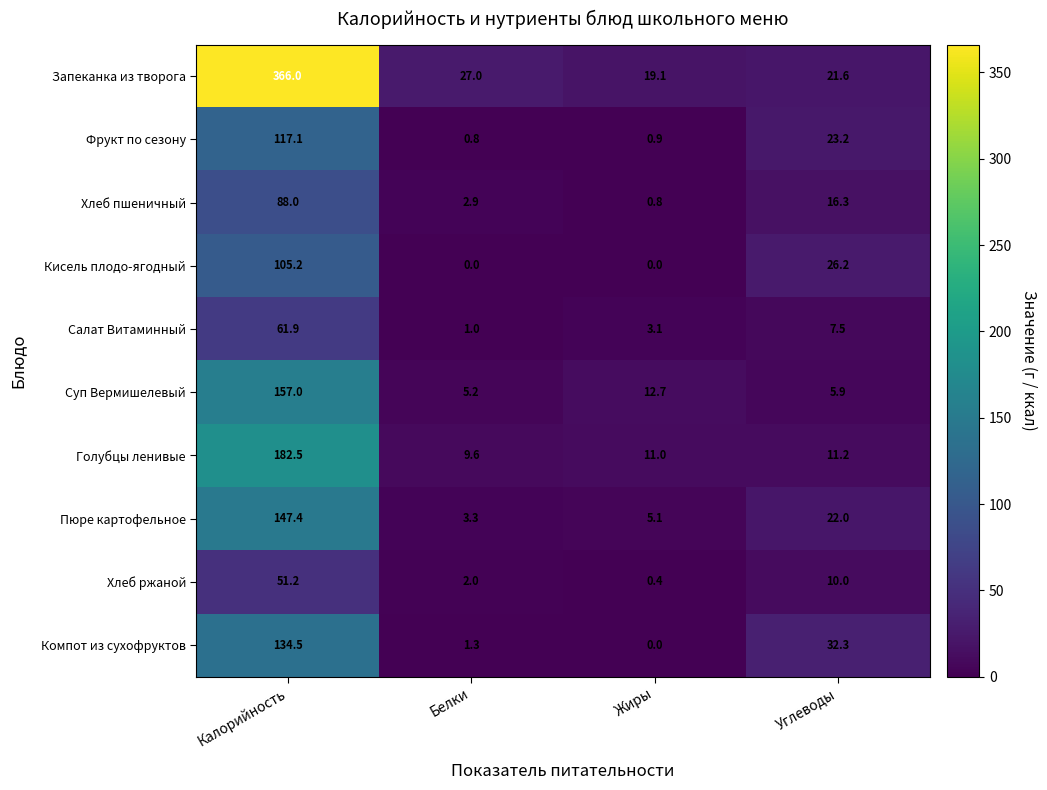

Is it true that Кисель плодо-ягодный equals 105.2 at Калорийность?

True